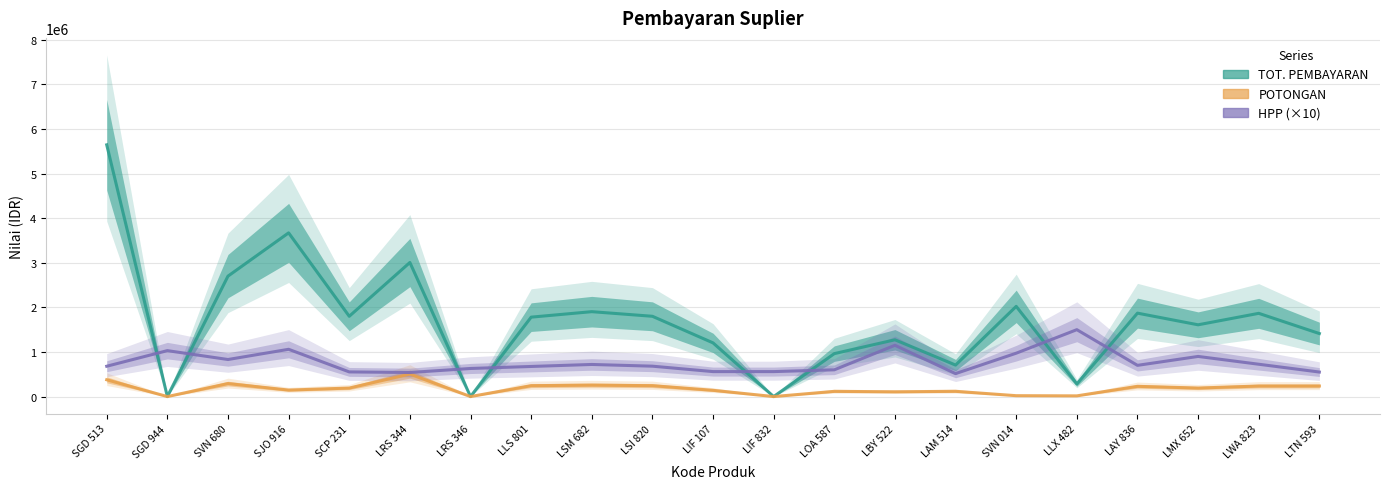

At which category is the sum across all series the highest?

SGD 513